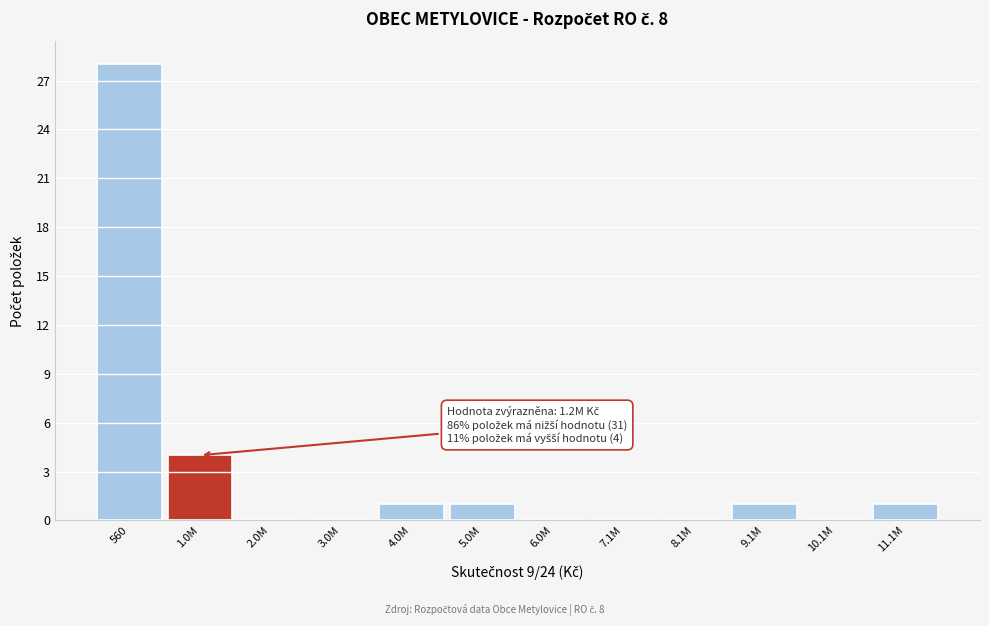

Reading right to left, list all the values displayed in this chart.

11.1M=1	10.1M=0	9.1M=1	8.1M=0	7.1M=0	6.0M=0	5.0M=1	4.0M=1	3.0M=0	2.0M=0	1.0M=4	560=28